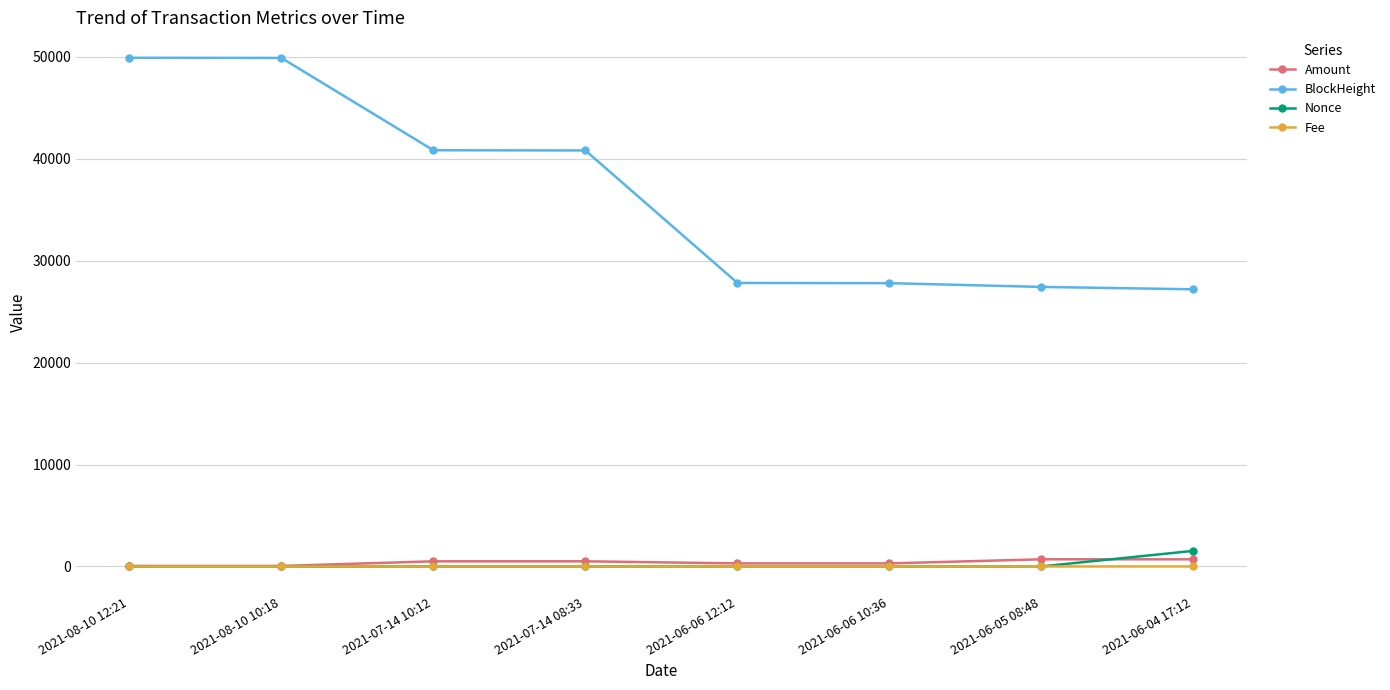

True or false: Fee and BlockHeight intersect in this chart.

False